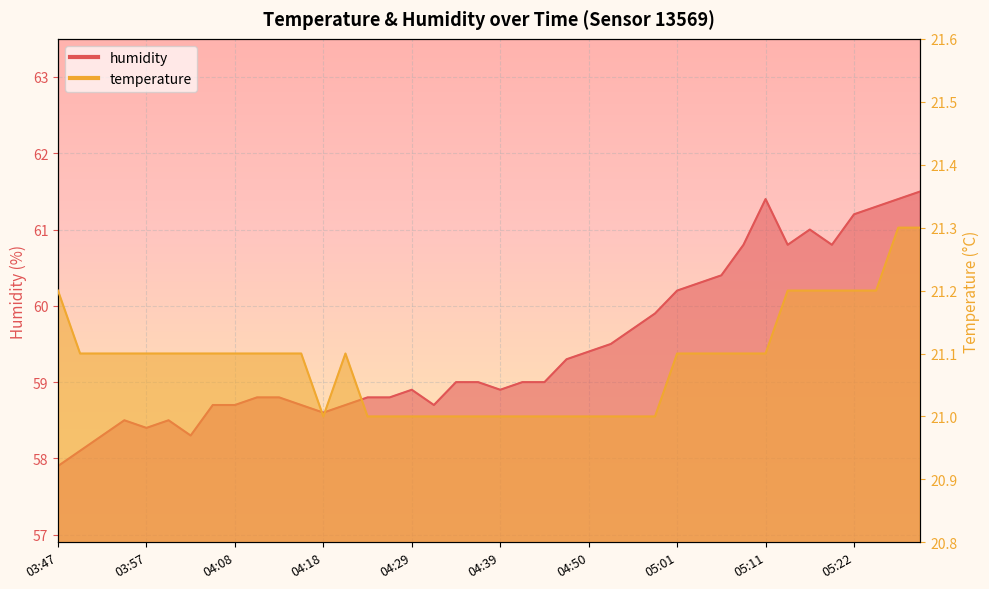

How many values in the humidity series are below 59?

19